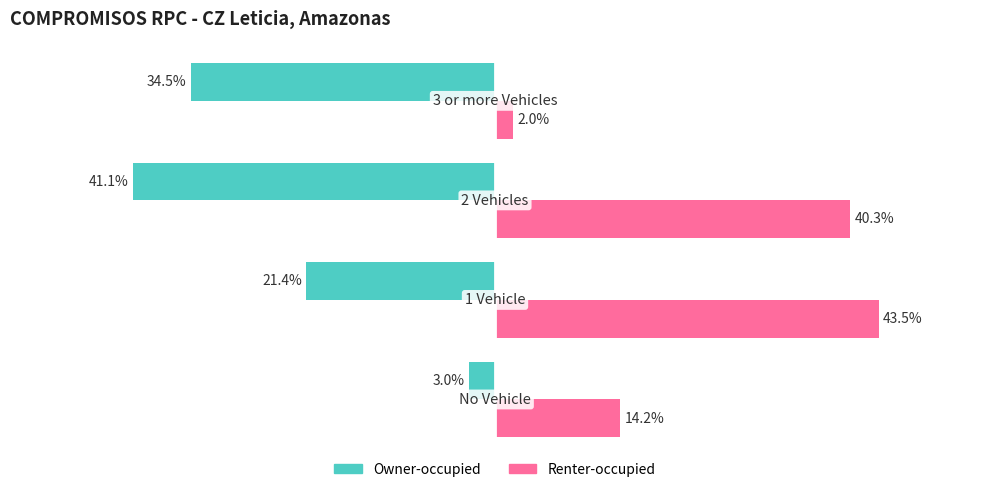

Which series has the widest spread of values?

Renter-occupied